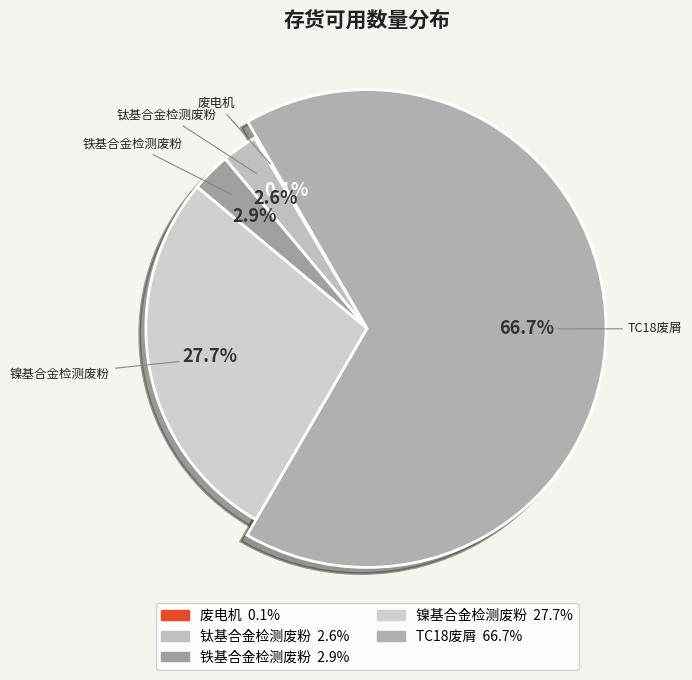

Rank the categories by value from highest to lowest.

TC18废屑, 镍基合金检测废粉, 铁基合金检测废粉, 钛基合金检测废粉, 废电机